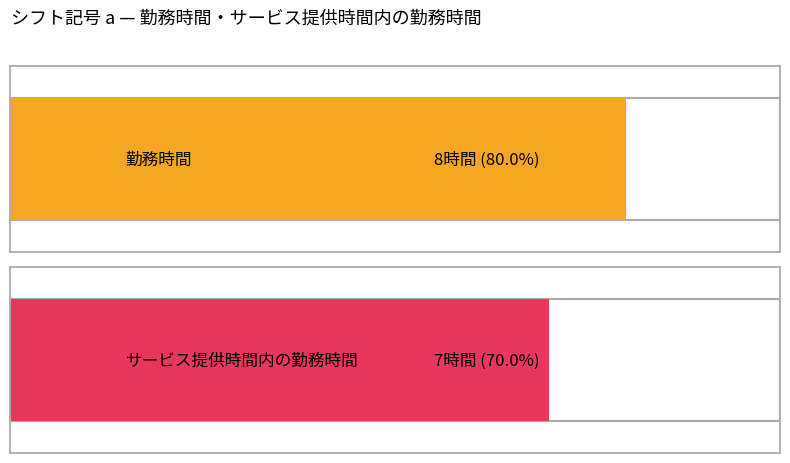

Are the bars horizontal?

Yes